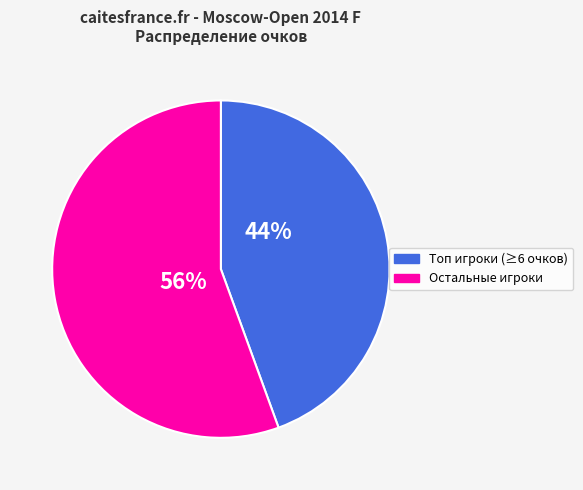

To the nearest percent, what is the average slice percentage?

50%